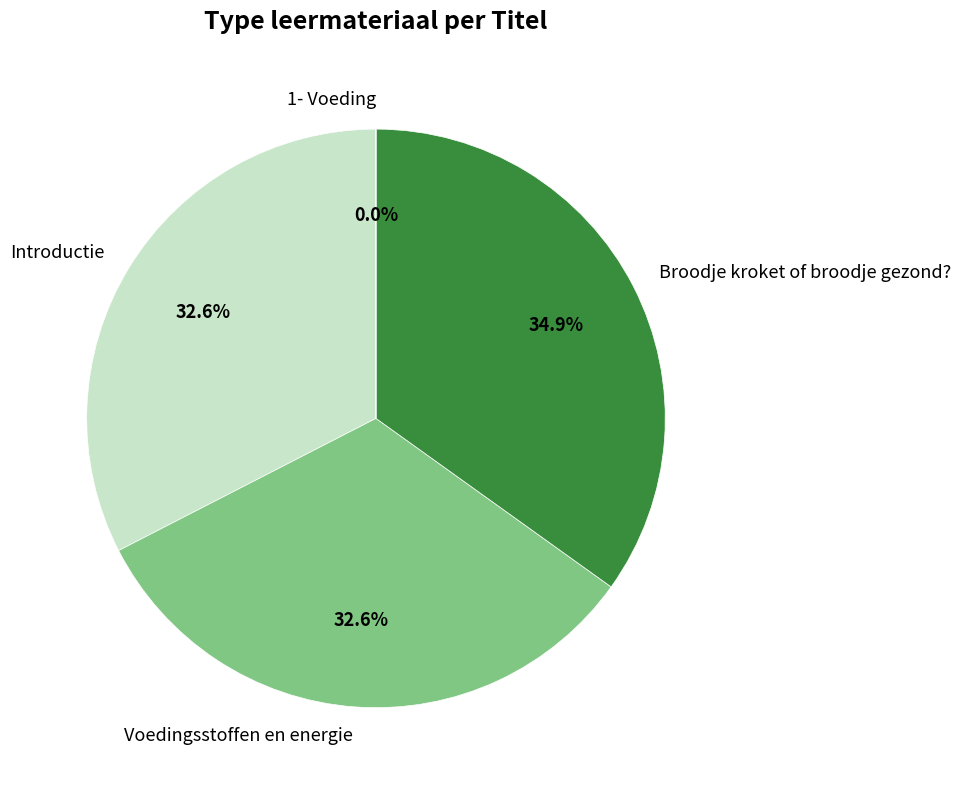

Which slice is the largest?

Broodje kroket of broodje gezond?